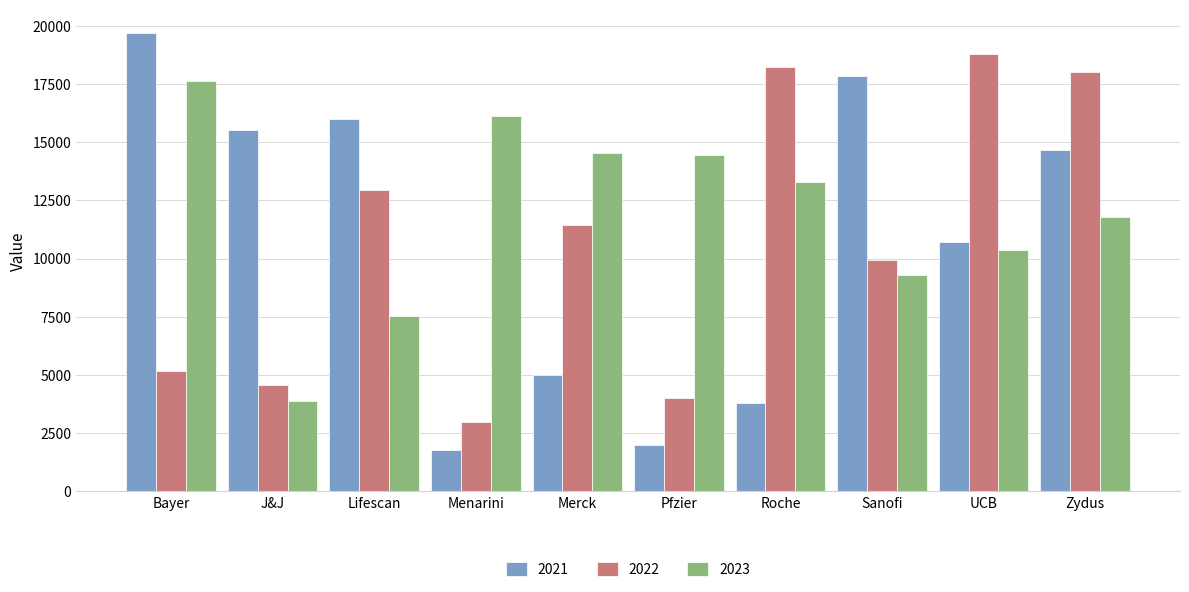

How many data points in 2022 are less than 11439?

5